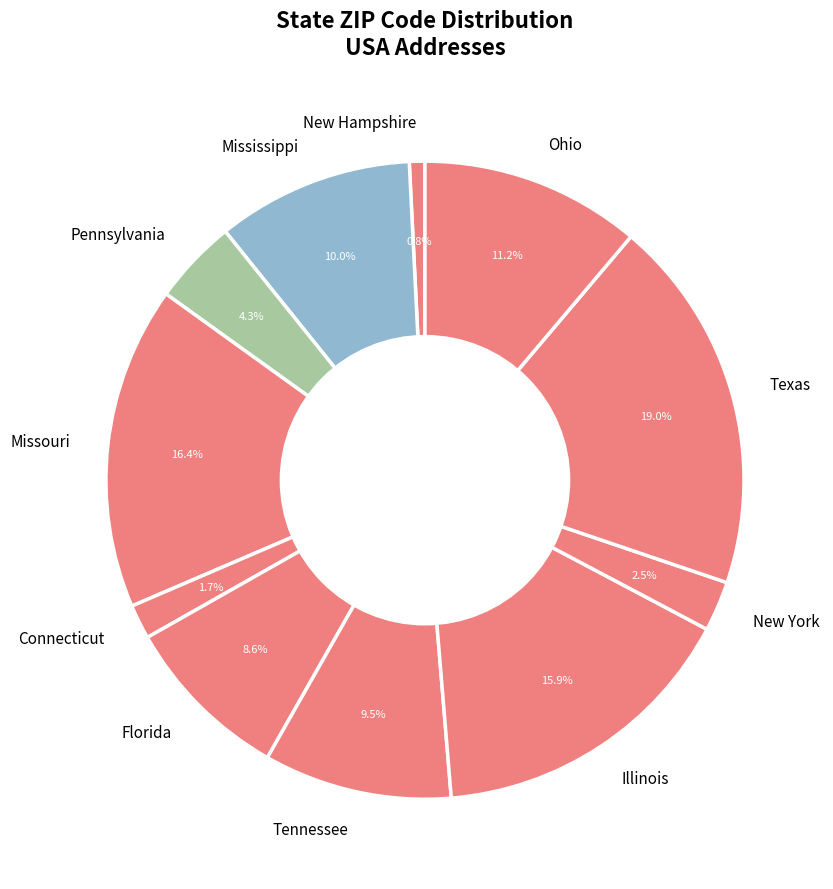

What is the total percentage of Connecticut and Florida?

10.3%